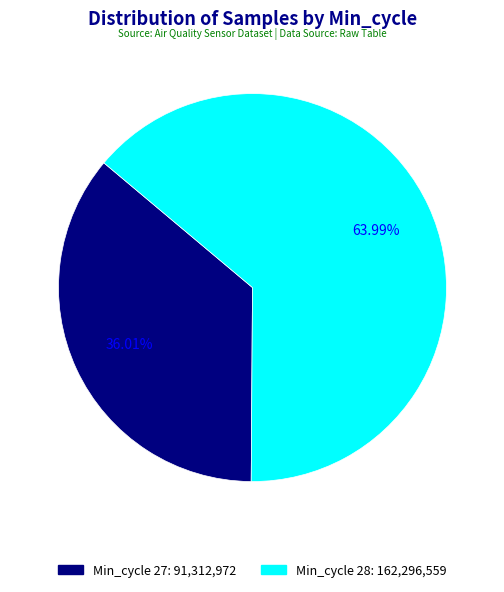

Is there a majority slice in this chart?

Yes